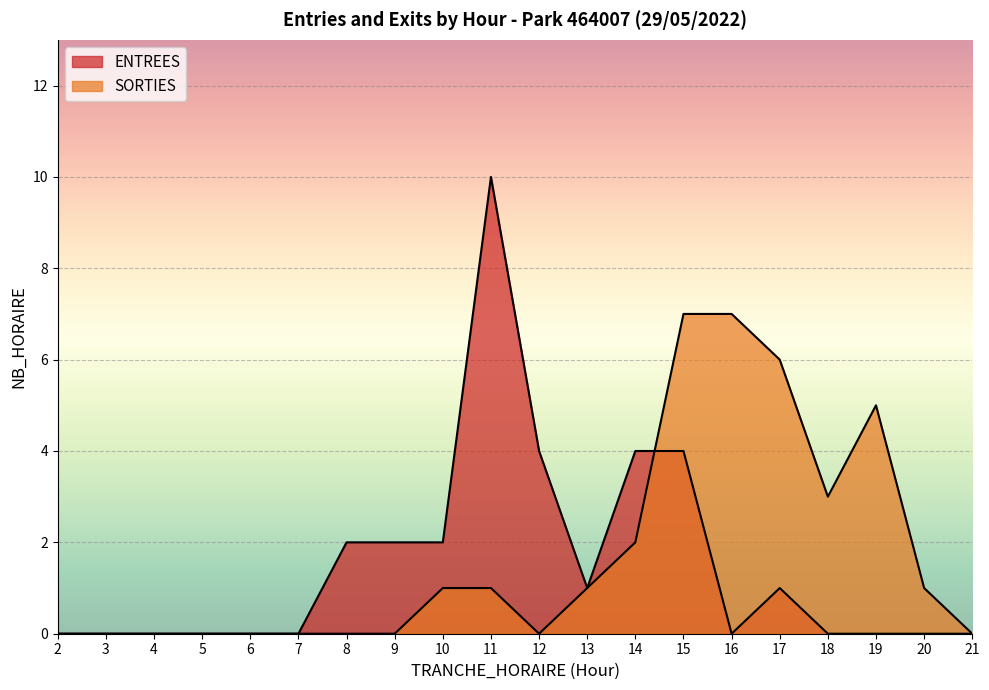

Count the number of categories in the chart.

20